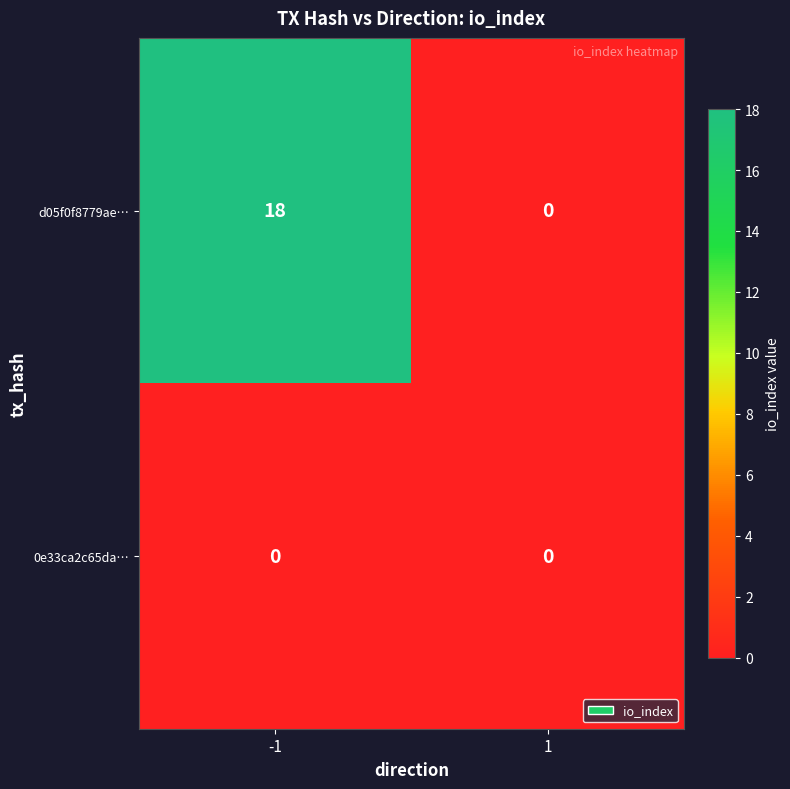

How many series are shown in this chart?

2